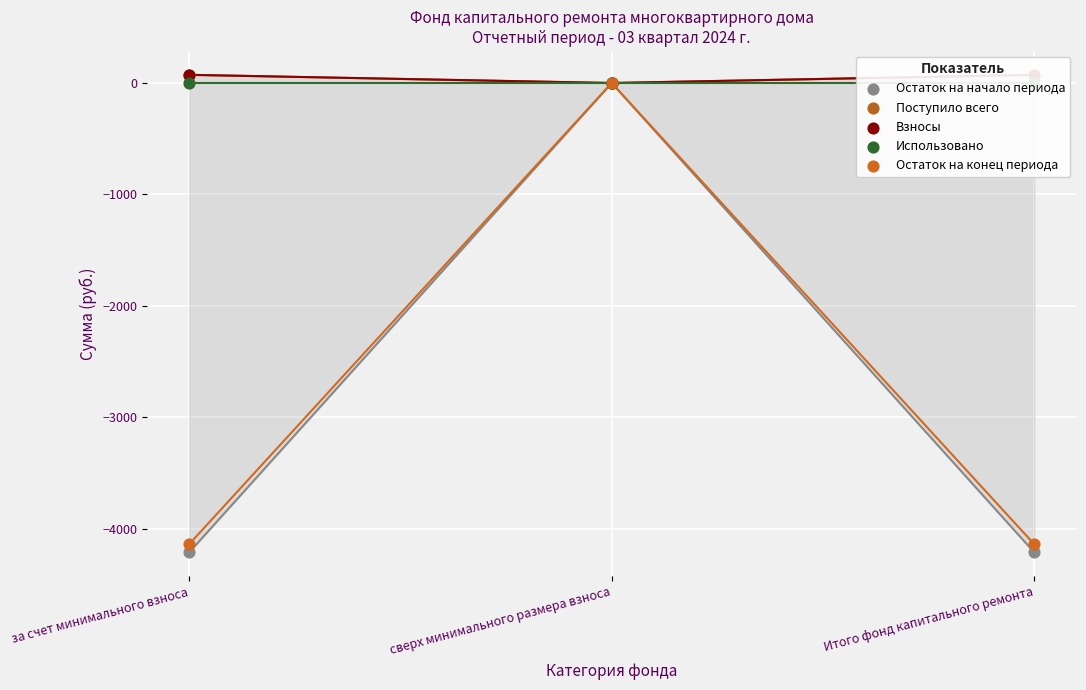

What are all the series names shown in the legend?

Остаток на начало периода, Поступило всего, Взносы, Использовано, Остаток на конец периода